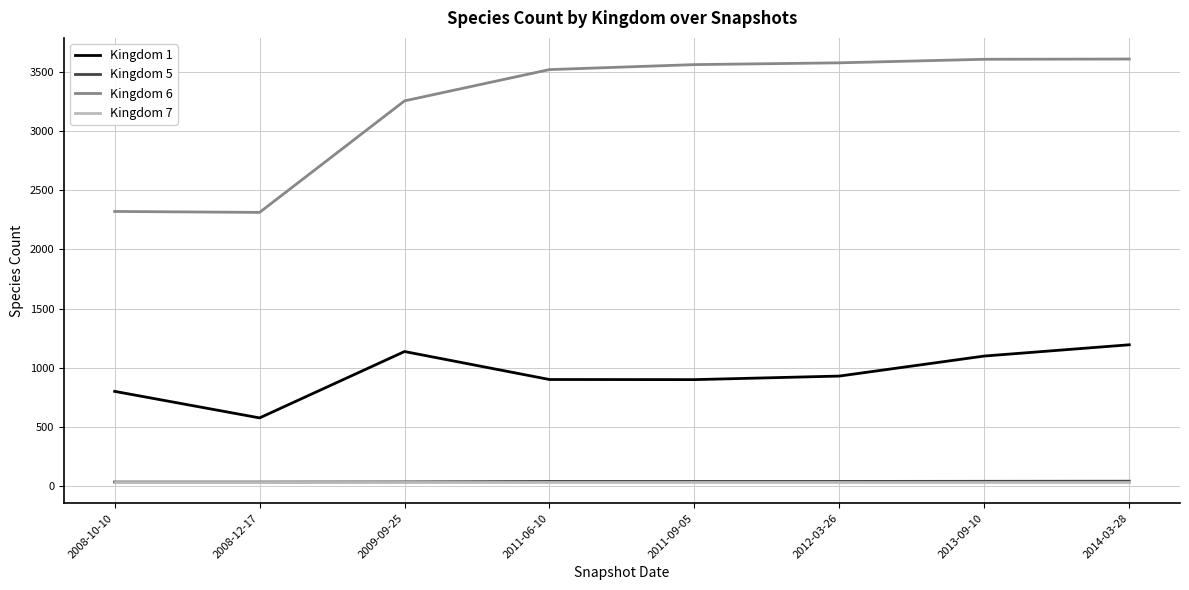

Which category has the lowest value in the Kingdom 1 series?

2008-12-17